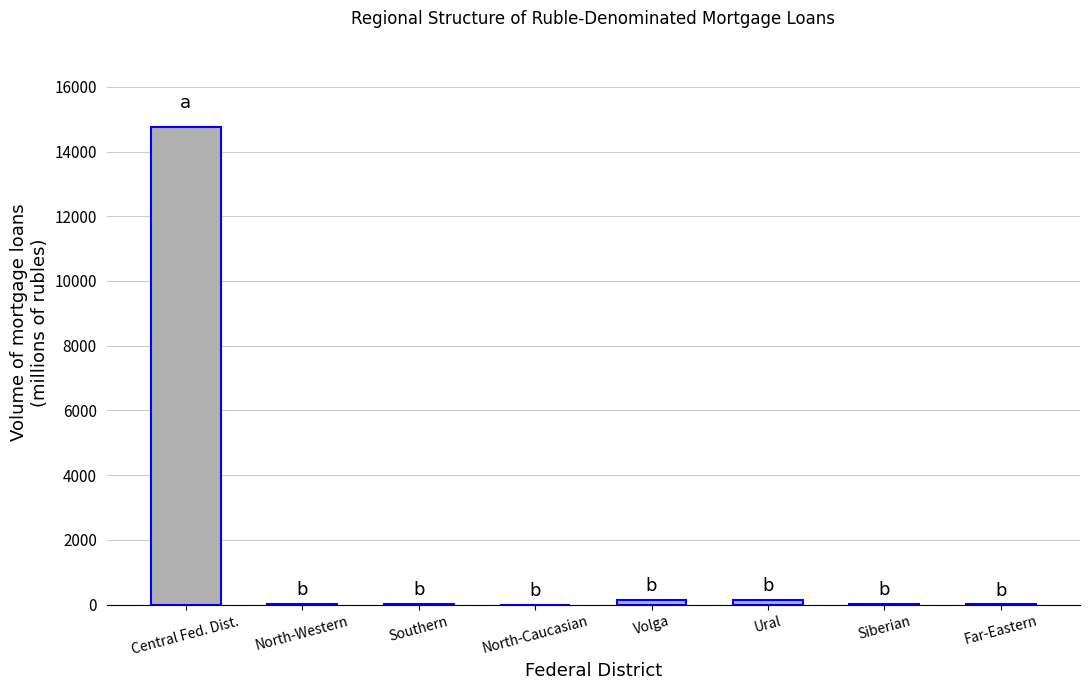

Is it true that the value at Central Fed. Dist. is 14767?

True